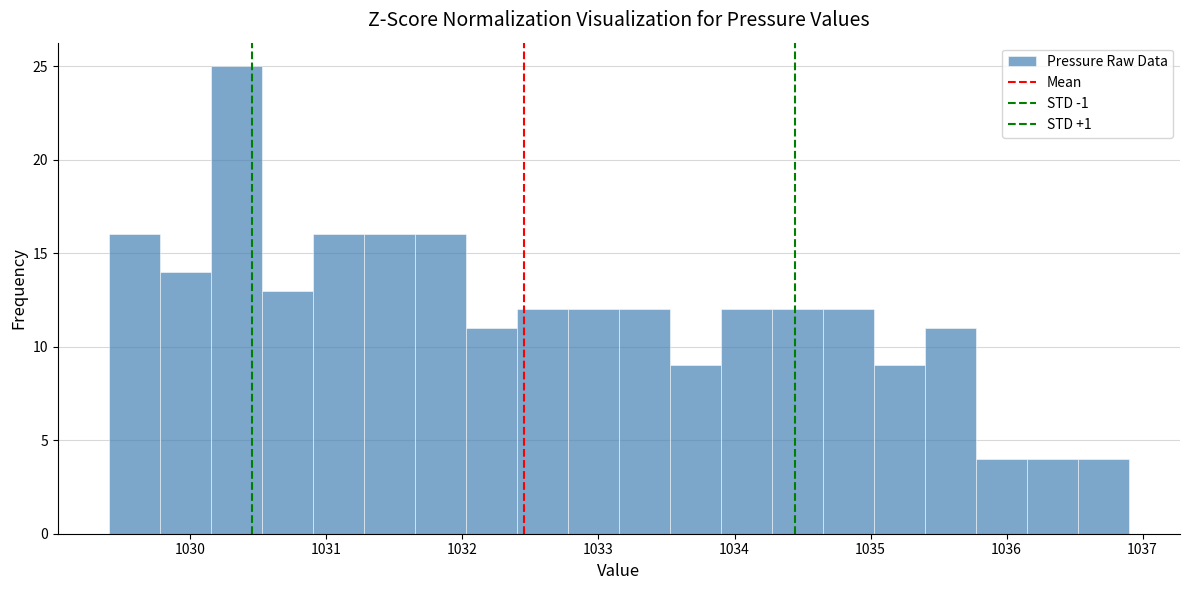

Read against the x-axis, roughly where is the centre of the tallest bar?

1030.3